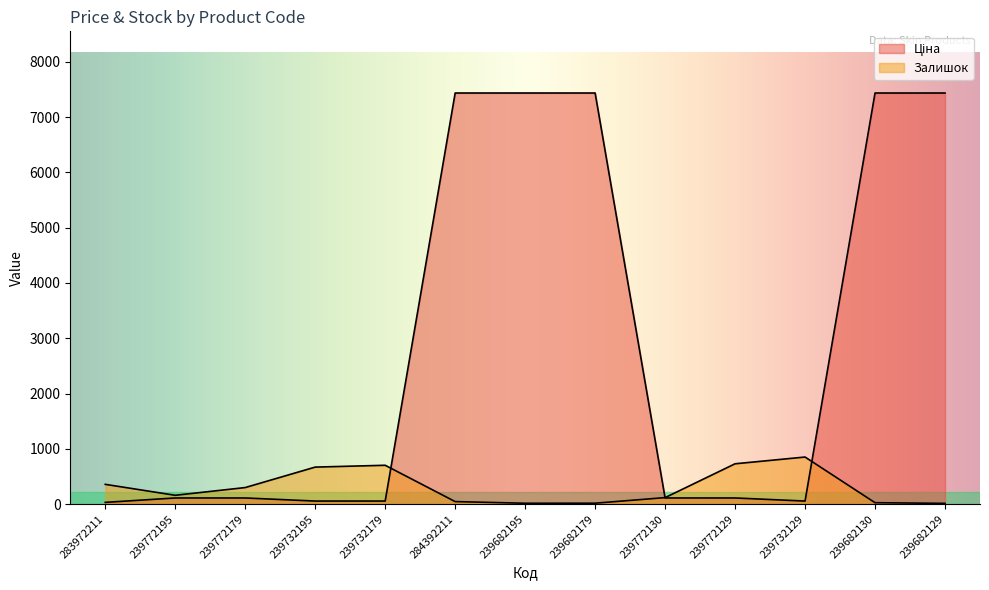

In Залишок, how many points are lower than both neighbors (excluding endpoints)?

2